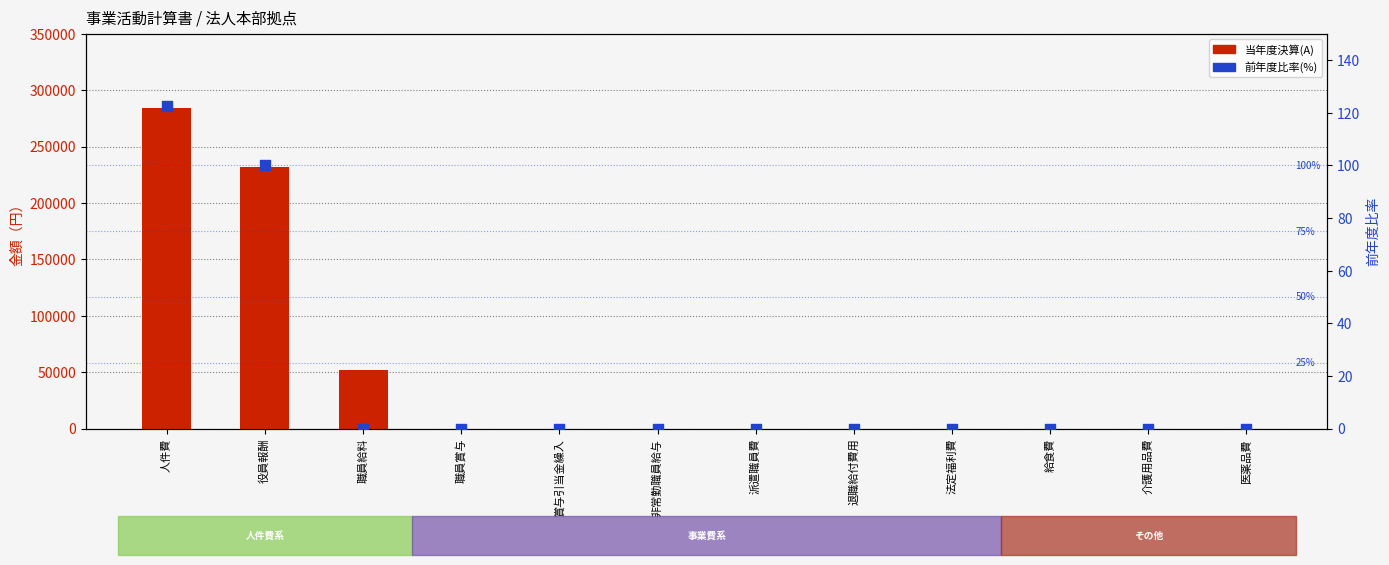

Which series has the largest total across all categories?

当年度決算(A)